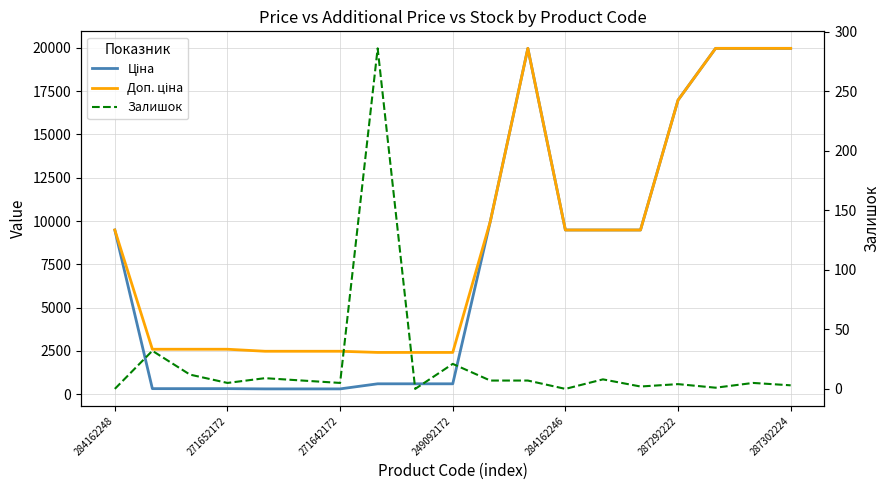

Is the value of Ціна at 287302224 greater than the value of Залишок at 16?

Yes